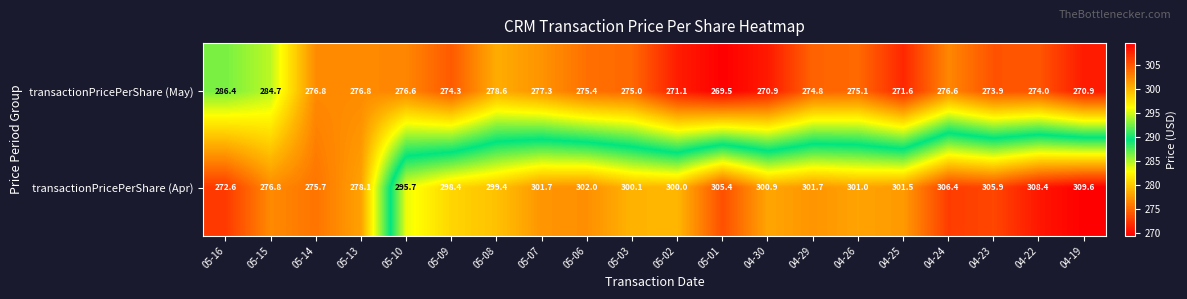

Which series has the widest spread of values?

transactionPricePerShare (Apr)